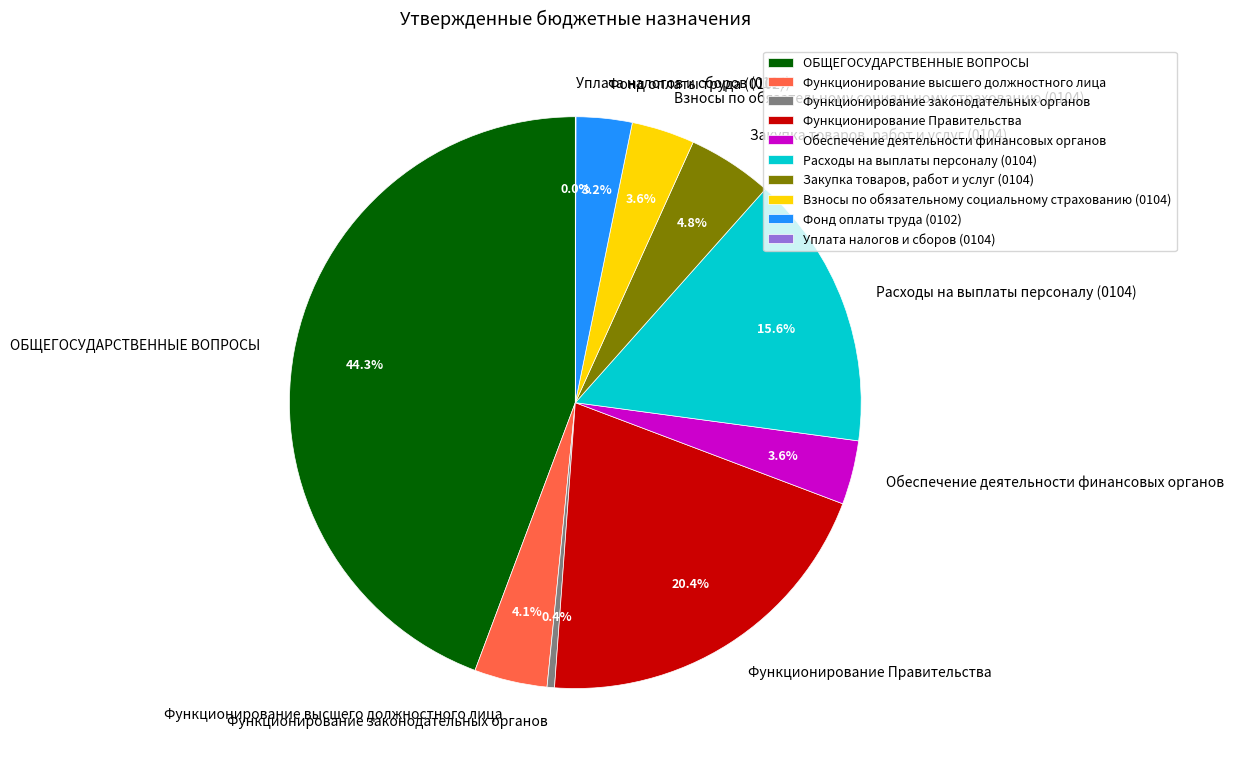

To the nearest percent, what portion does Закупка товаров, работ и услуг (0104) represent?

5%